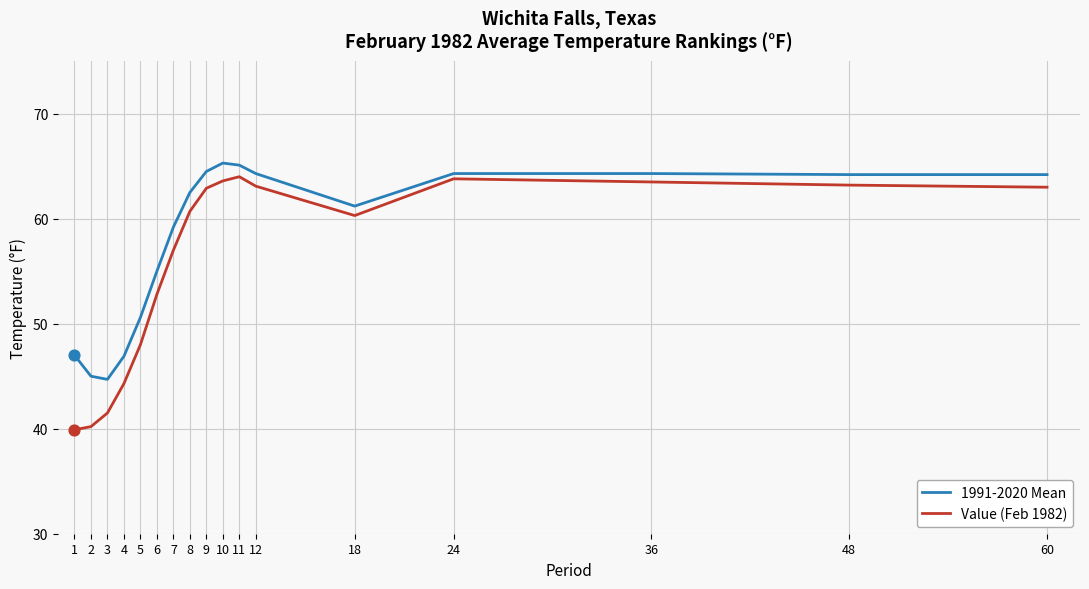

Is the value of 1991-2020 Mean at 2 greater than the value of Value (Feb 1982) at 10?

No